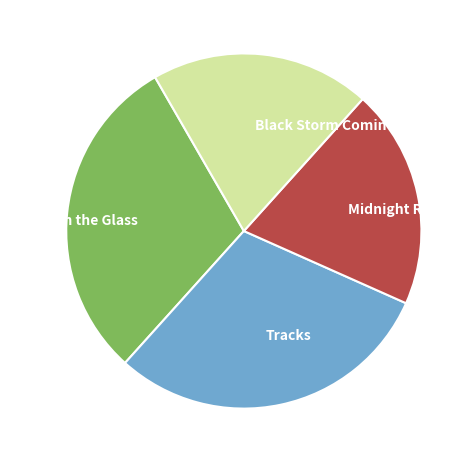

True or false: Falcon in the Glass accounts for 24% of the total.

False